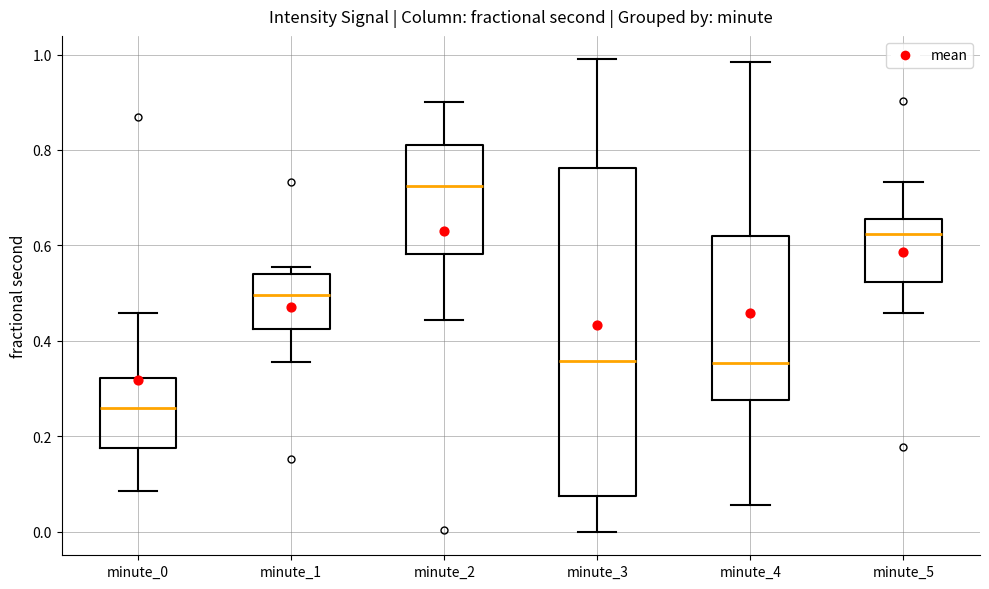

Comparing the boxes themselves (not the whiskers), which one is the tallest?

minute_3